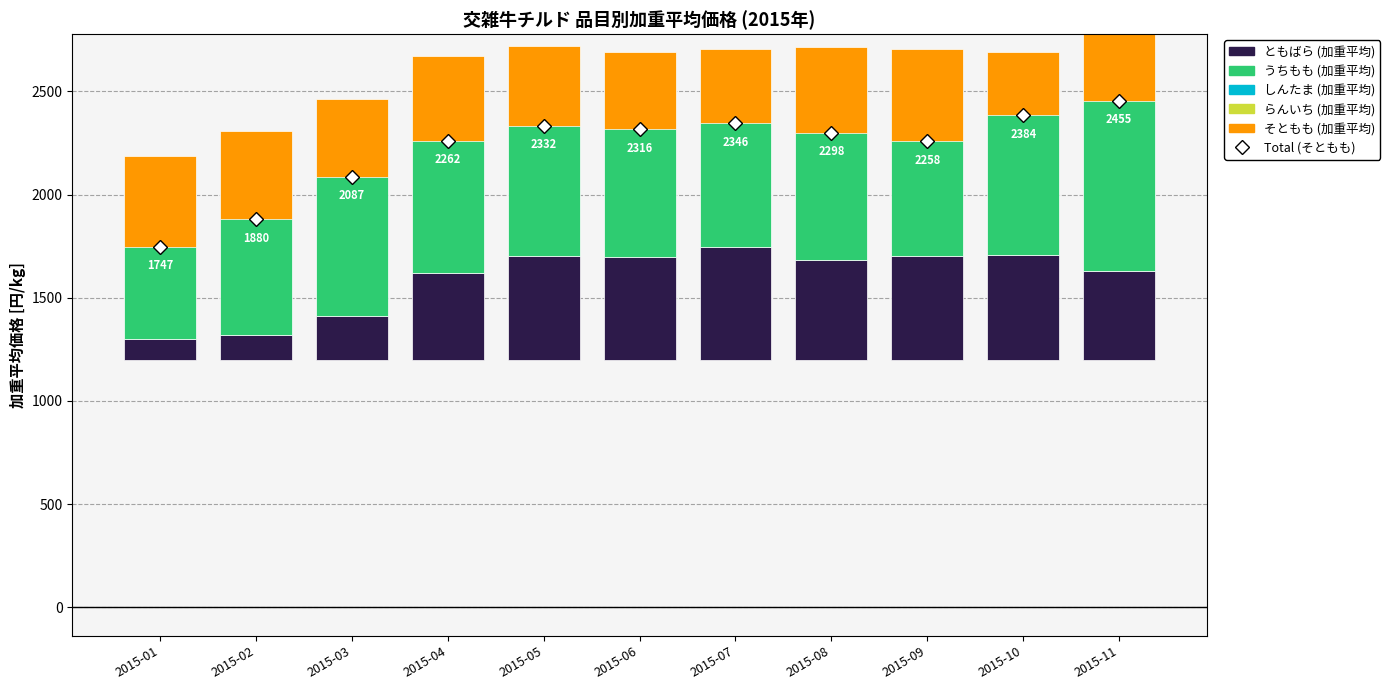

How many distinct data groups are displayed?

5